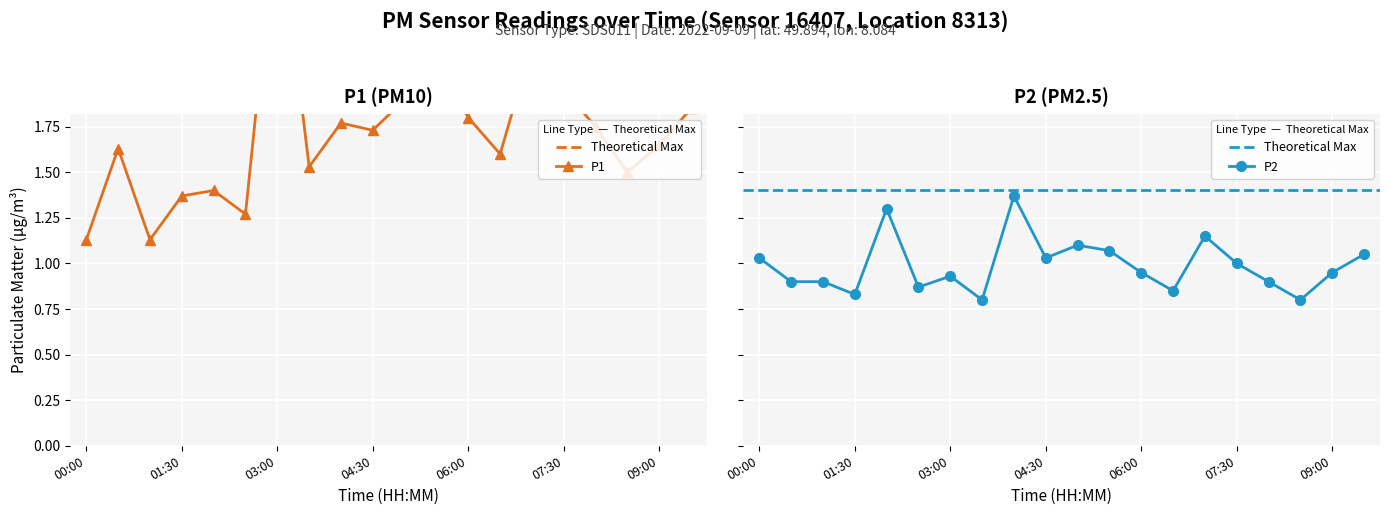

Reading right to left, transcribe all the data shown in this chart.

P1: 1.9	1.6	1.5	1.8	1.9	2.2	1.6	1.8	2.1	1.9	1.7	1.8	1.5	3.0	1.3	1.4	1.4	1.1	1.6	1.1
P2: 1.1	0.9	0.8	0.9	1.0	1.1	0.8	0.9	1.1	1.1	1.0	1.4	0.8	0.9	0.9	1.3	0.8	0.9	0.9	1.0